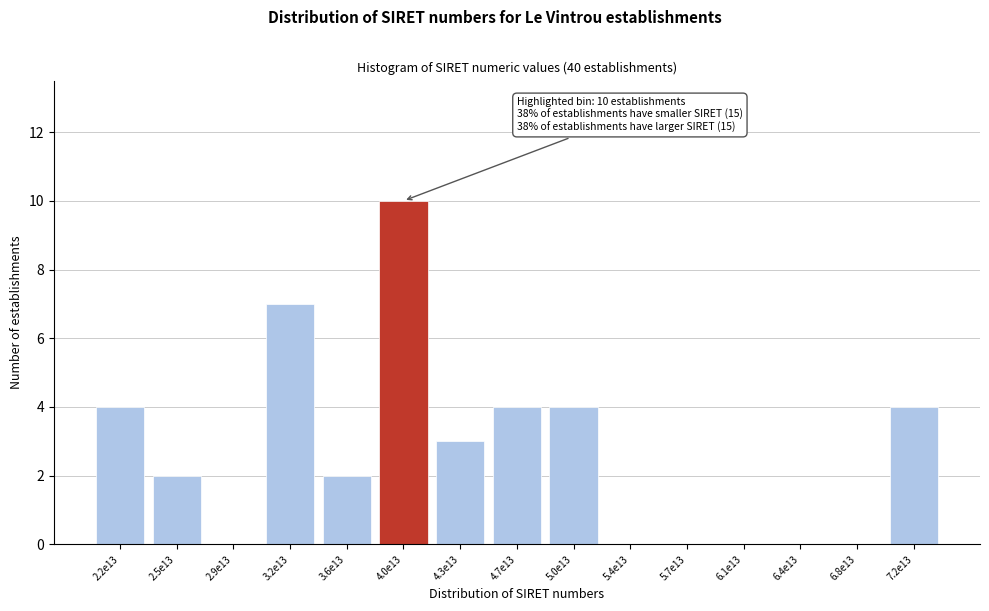

Reading left to right, what are all the values shown in this chart?

2.2e13=4	2.5e13=2	2.9e13=0	3.2e13=7	3.6e13=2	4.0e13=10	4.3e13=3	4.7e13=4	5.0e13=4	5.4e13=0	5.7e13=0	6.1e13=0	6.4e13=0	6.8e13=0	7.2e13=4